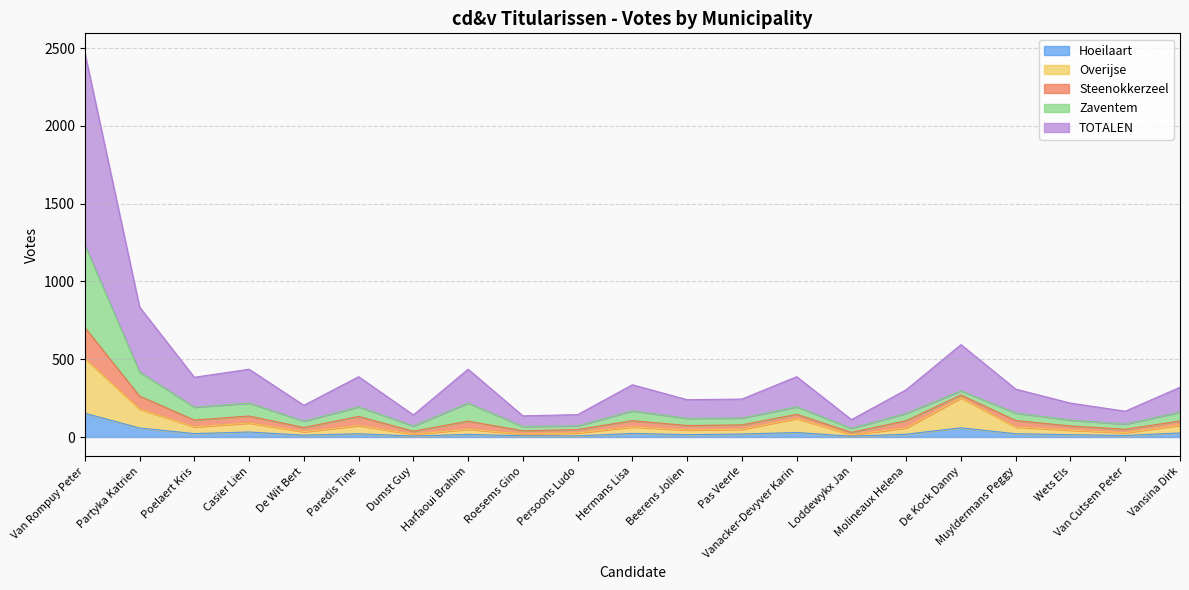

At which category is the sum across all series the highest?

Van Rompuy Peter